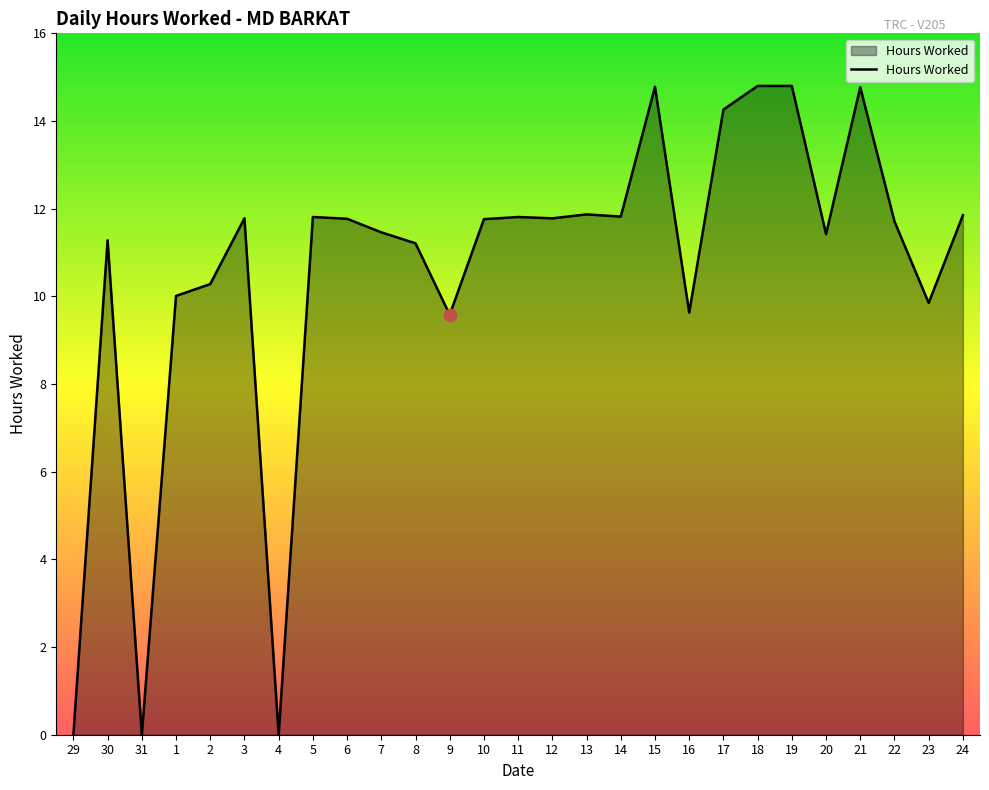

Which has a higher value, 3 or 7?

3